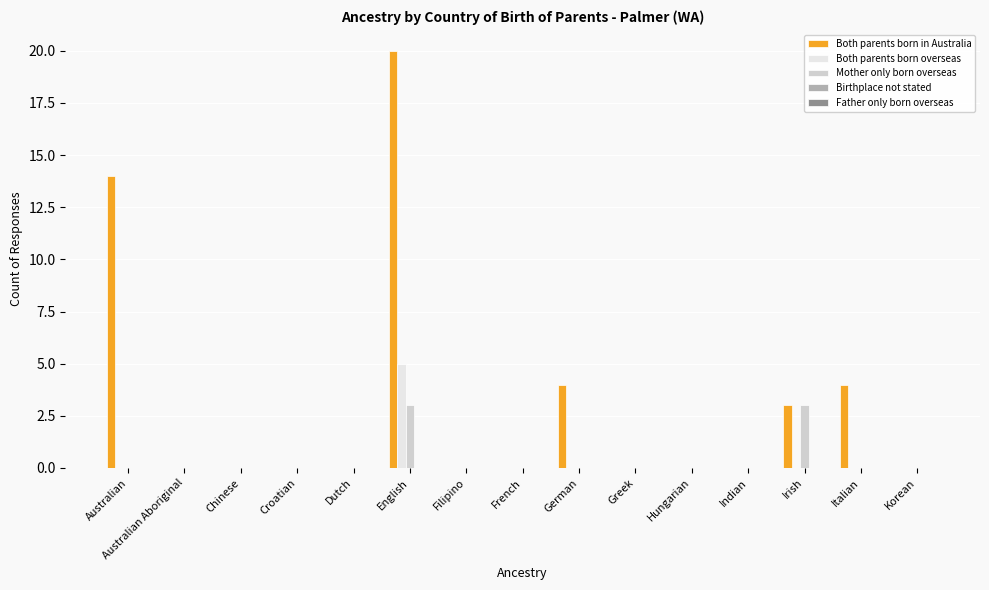

True or false: Both parents born overseas has a value of 0 at Indian.

True